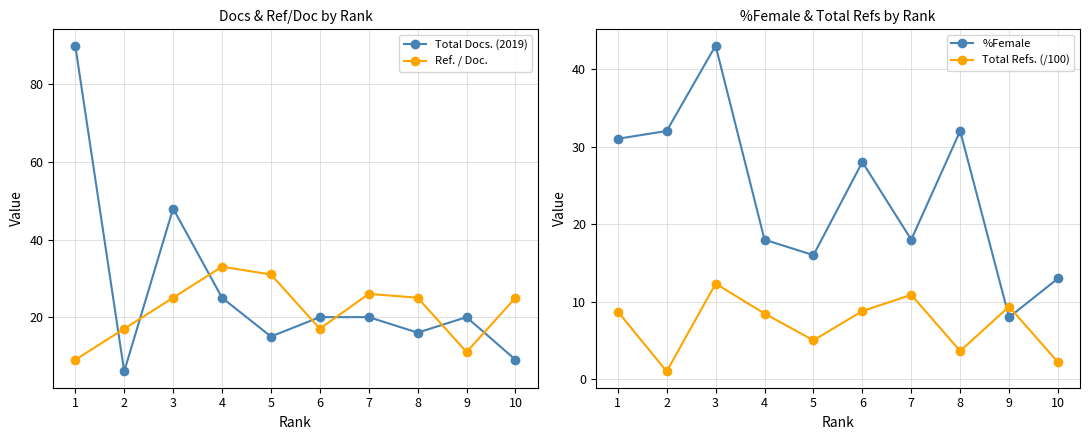

What is the approximate value of Total Refs. (/100) at 10?

2.2